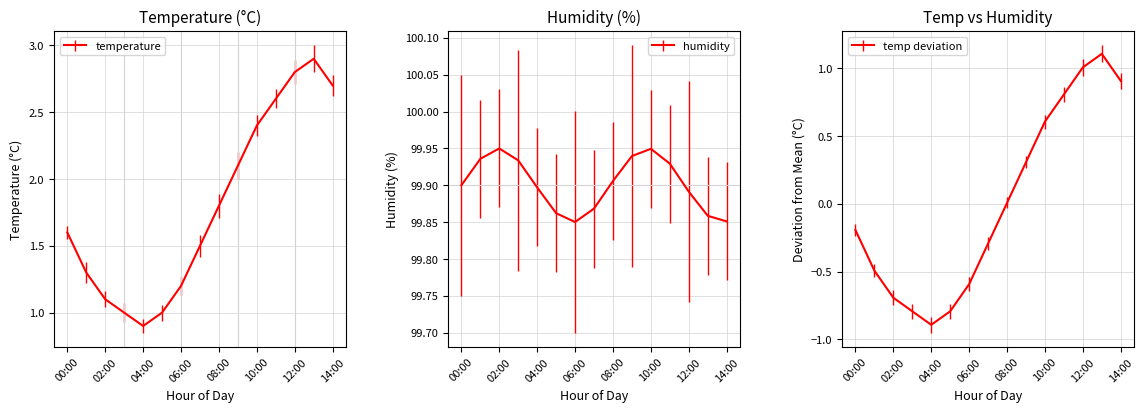

How many points are higher than both their immediate neighbors (excluding endpoints)?

1